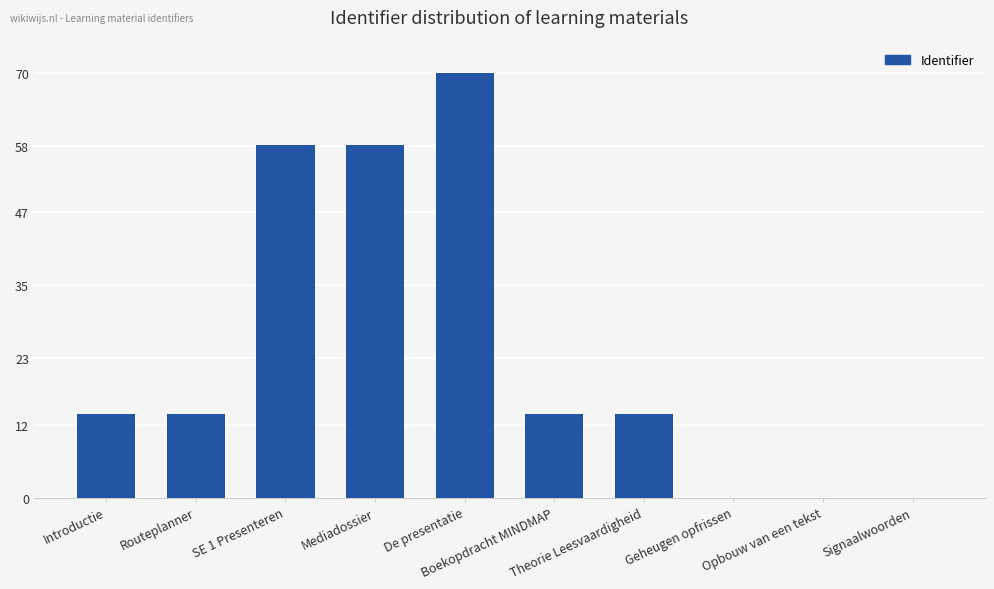

How many series are shown in this chart?

1